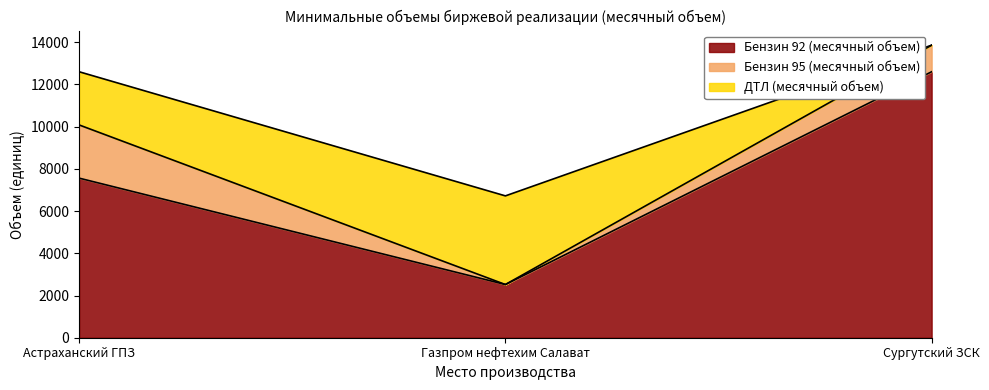

Reading left to right, list all the values displayed in this chart.

Бензин 92 (месячный объем): Астраханский ГПЗ=7560	Газпром нефтехим Салават=2520	Сургутский ЗСК=12600
Бензин 95 (месячный объем): Астраханский ГПЗ=2520	Газпром нефтехим Салават=0	Сургутский ЗСК=1260
ДТЛ (месячный объем): Астраханский ГПЗ=2520	Газпром нефтехим Салават=4200	Сургутский ЗСК=0